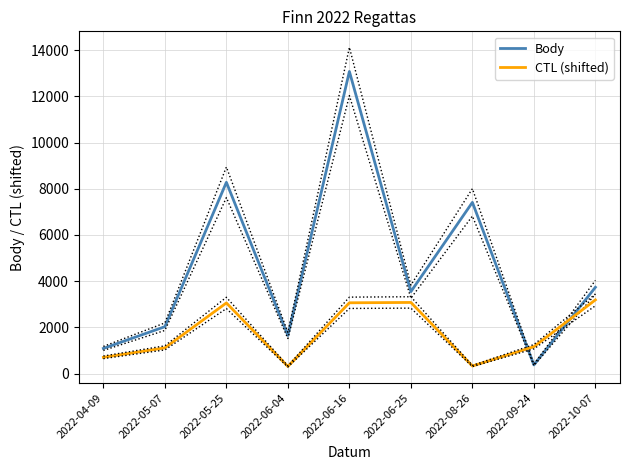

Reading right to left, extract all data points from this chart.

Body: 2022-10-07=3736	2022-09-24=374	2022-08-26=7412	2022-06-25=3547	2022-06-16=13080	2022-06-04=1650	2022-05-25=8281	2022-05-07=2030	2022-04-09=1088
CTL (shifted): 2022-10-07=3190	2022-09-24=1163	2022-08-26=327	2022-06-25=3079	2022-06-16=3064	2022-06-04=308	2022-05-25=3058	2022-05-07=1112	2022-04-09=703